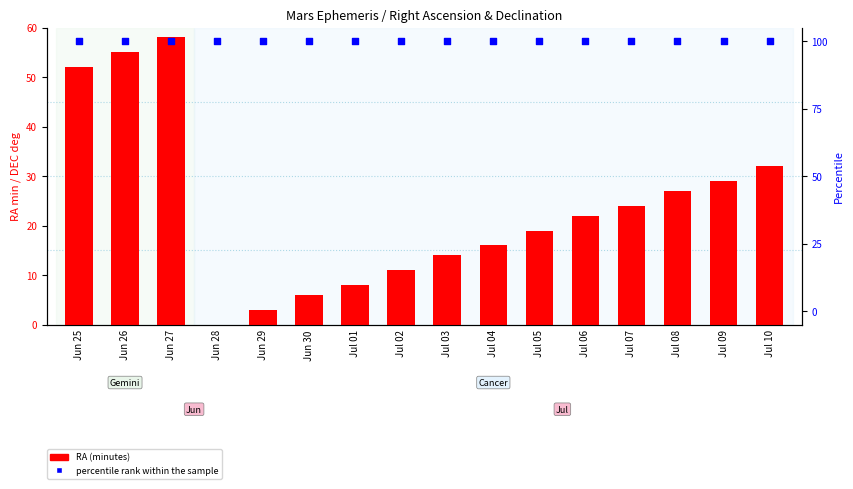

At how many categories does at least one series exceed 16?

16